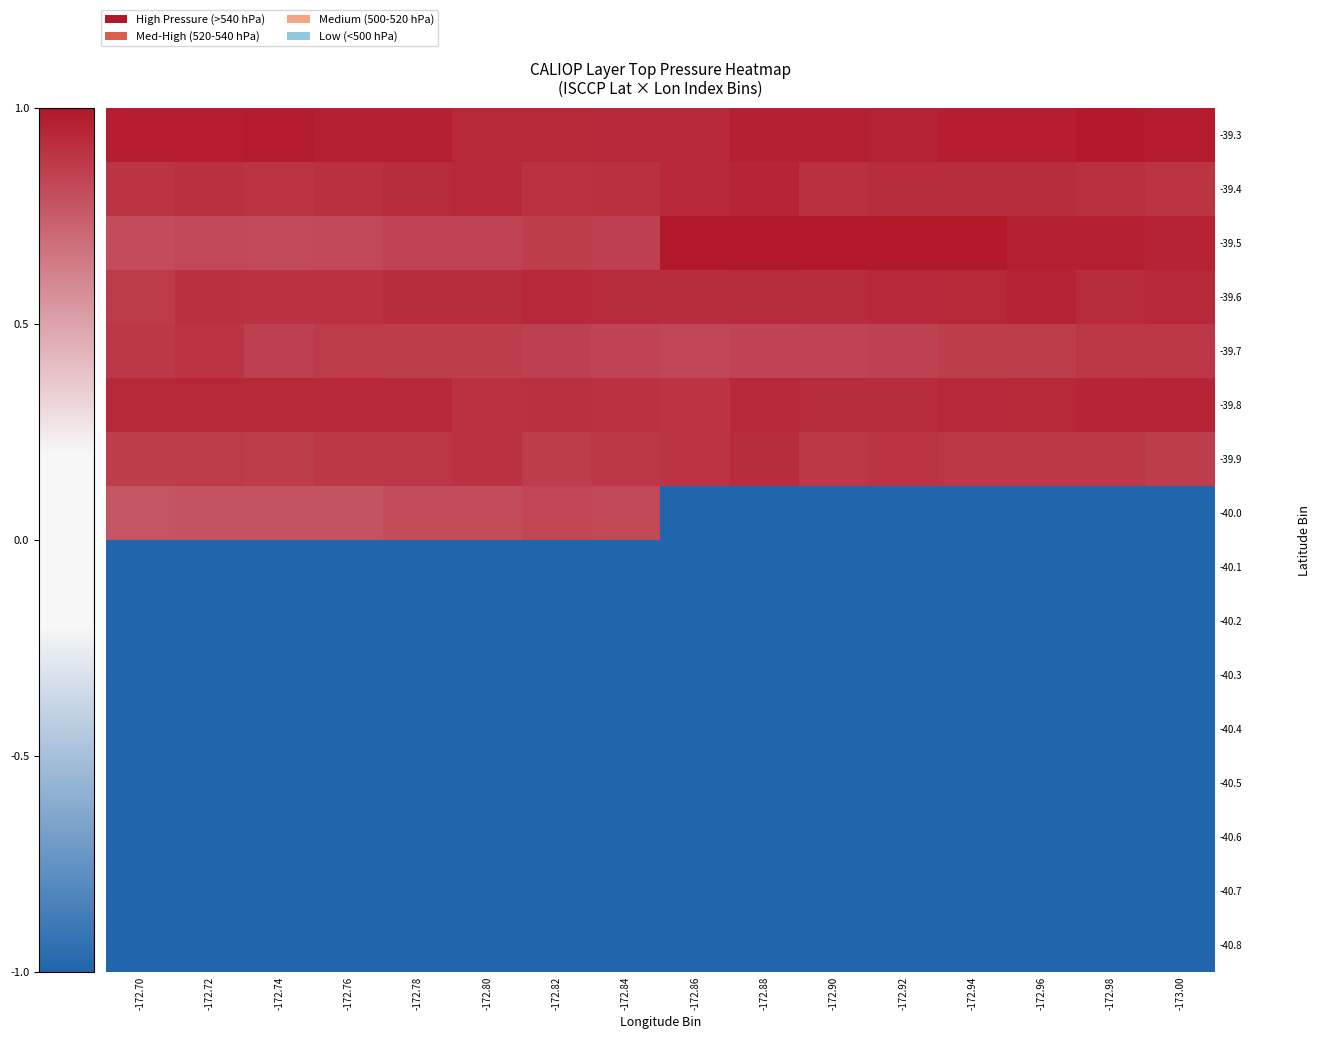

Reading right to left, list all the values displayed in this chart.

-39.3: -173.00=1.0	-172.98=1.0	-172.96=1.0	-172.94=1.0	-172.92=1.0	-172.90=1.0	-172.88=1.0	-172.86=0.9	-172.84=0.9	-172.82=0.9	-172.80=0.9	-172.78=1.0	-172.76=1.0	-172.74=1.0	-172.72=1.0	-172.70=1.0
-39.4: -173.00=0.9	-172.98=0.9	-172.96=0.9	-172.94=0.9	-172.92=0.9	-172.90=0.9	-172.88=0.9	-172.86=0.9	-172.84=0.9	-172.82=0.9	-172.80=0.9	-172.78=0.9	-172.76=0.9	-172.74=0.9	-172.72=0.9	-172.70=0.9
-39.5: -173.00=1.0	-172.98=1.0	-172.96=1.0	-172.94=1.0	-172.92=1.0	-172.90=1.0	-172.88=1.0	-172.86=1.0	-172.84=0.9	-172.82=0.9	-172.80=0.8	-172.78=0.8	-172.76=0.8	-172.74=0.8	-172.72=0.8	-172.70=0.8
-39.6: -173.00=0.9	-172.98=0.9	-172.96=1.0	-172.94=0.9	-172.92=0.9	-172.90=0.9	-172.88=0.9	-172.86=0.9	-172.84=0.9	-172.82=0.9	-172.80=0.9	-172.78=0.9	-172.76=0.9	-172.74=0.9	-172.72=0.9	-172.70=0.9
-39.7: -173.00=0.9	-172.98=0.9	-172.96=0.9	-172.94=0.9	-172.92=0.8	-172.90=0.8	-172.88=0.8	-172.86=0.8	-172.84=0.8	-172.82=0.9	-172.80=0.9	-172.78=0.9	-172.76=0.9	-172.74=0.9	-172.72=0.9	-172.70=0.9
-39.8: -173.00=0.9	-172.98=1.0	-172.96=0.9	-172.94=0.9	-172.92=0.9	-172.90=0.9	-172.88=0.9	-172.86=0.9	-172.84=0.9	-172.82=0.9	-172.80=0.9	-172.78=0.9	-172.76=0.9	-172.74=0.9	-172.72=0.9	-172.70=0.9
-39.9: -173.00=0.9	-172.98=0.9	-172.96=0.9	-172.94=0.9	-172.92=0.9	-172.90=0.9	-172.88=0.9	-172.86=0.9	-172.84=0.9	-172.82=0.9	-172.80=0.9	-172.78=0.9	-172.76=0.9	-172.74=0.9	-172.72=0.9	-172.70=0.9
-40.0: -173.00=-1.0	-172.98=-1.0	-172.96=-1.0	-172.94=-1.0	-172.92=-1.0	-172.90=-1.0	-172.88=-1.0	-172.86=-1.0	-172.84=0.8	-172.82=0.8	-172.80=0.8	-172.78=0.8	-172.76=0.8	-172.74=0.8	-172.72=0.8	-172.70=0.8
-40.1: -173.00=-1.0	-172.98=-1.0	-172.96=-1.0	-172.94=-1.0	-172.92=-1.0	-172.90=-1.0	-172.88=-1.0	-172.86=-1.0	-172.84=-1.0	-172.82=-1.0	-172.80=-1.0	-172.78=-1.0	-172.76=-1.0	-172.74=-1.0	-172.72=-1.0	-172.70=-1.0
-40.2: -173.00=-1.0	-172.98=-1.0	-172.96=-1.0	-172.94=-1.0	-172.92=-1.0	-172.90=-1.0	-172.88=-1.0	-172.86=-1.0	-172.84=-1.0	-172.82=-1.0	-172.80=-1.0	-172.78=-1.0	-172.76=-1.0	-172.74=-1.0	-172.72=-1.0	-172.70=-1.0
-40.3: -173.00=-1.0	-172.98=-1.0	-172.96=-1.0	-172.94=-1.0	-172.92=-1.0	-172.90=-1.0	-172.88=-1.0	-172.86=-1.0	-172.84=-1.0	-172.82=-1.0	-172.80=-1.0	-172.78=-1.0	-172.76=-1.0	-172.74=-1.0	-172.72=-1.0	-172.70=-1.0
-40.4: -173.00=-1.0	-172.98=-1.0	-172.96=-1.0	-172.94=-1.0	-172.92=-1.0	-172.90=-1.0	-172.88=-1.0	-172.86=-1.0	-172.84=-1.0	-172.82=-1.0	-172.80=-1.0	-172.78=-1.0	-172.76=-1.0	-172.74=-1.0	-172.72=-1.0	-172.70=-1.0
-40.5: -173.00=-1.0	-172.98=-1.0	-172.96=-1.0	-172.94=-1.0	-172.92=-1.0	-172.90=-1.0	-172.88=-1.0	-172.86=-1.0	-172.84=-1.0	-172.82=-1.0	-172.80=-1.0	-172.78=-1.0	-172.76=-1.0	-172.74=-1.0	-172.72=-1.0	-172.70=-1.0
-40.6: -173.00=-1.0	-172.98=-1.0	-172.96=-1.0	-172.94=-1.0	-172.92=-1.0	-172.90=-1.0	-172.88=-1.0	-172.86=-1.0	-172.84=-1.0	-172.82=-1.0	-172.80=-1.0	-172.78=-1.0	-172.76=-1.0	-172.74=-1.0	-172.72=-1.0	-172.70=-1.0
-40.7: -173.00=-1.0	-172.98=-1.0	-172.96=-1.0	-172.94=-1.0	-172.92=-1.0	-172.90=-1.0	-172.88=-1.0	-172.86=-1.0	-172.84=-1.0	-172.82=-1.0	-172.80=-1.0	-172.78=-1.0	-172.76=-1.0	-172.74=-1.0	-172.72=-1.0	-172.70=-1.0
-40.8: -173.00=-1.0	-172.98=-1.0	-172.96=-1.0	-172.94=-1.0	-172.92=-1.0	-172.90=-1.0	-172.88=-1.0	-172.86=-1.0	-172.84=-1.0	-172.82=-1.0	-172.80=-1.0	-172.78=-1.0	-172.76=-1.0	-172.74=-1.0	-172.72=-1.0	-172.70=-1.0